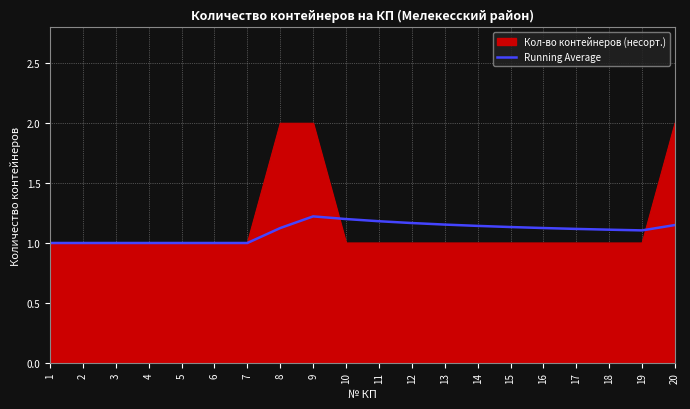

The Кол-во контейнеров (несорт.) series shows 1.0 at 16. True or false?

True